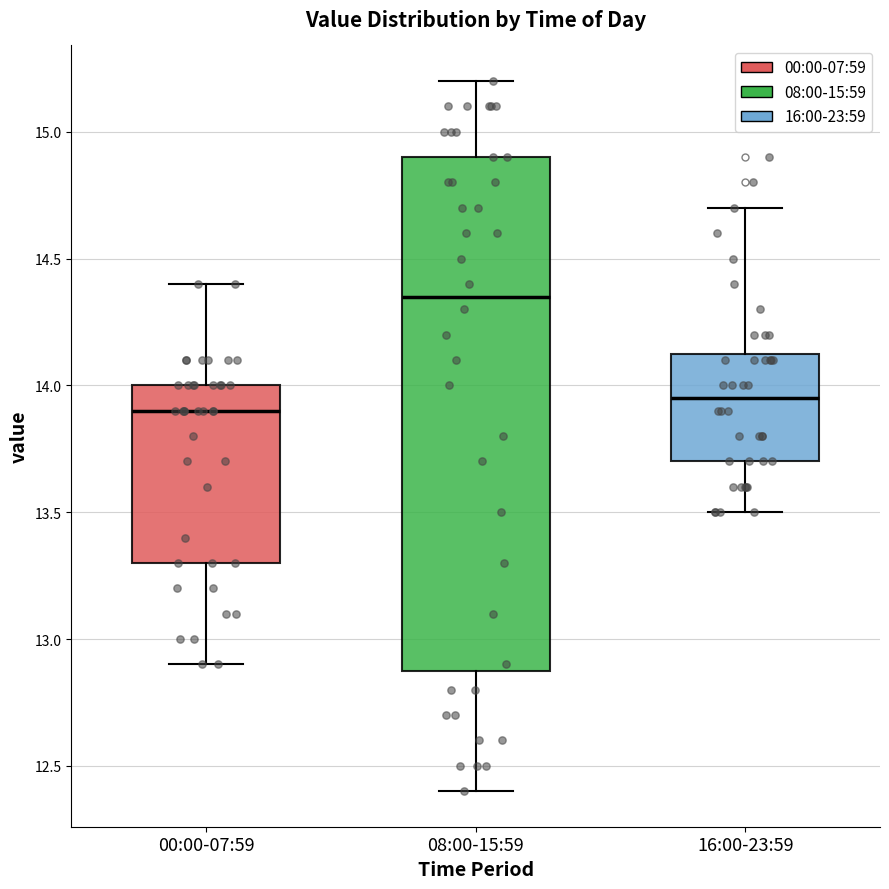

Which box has the highest median line?

08:00-15:59